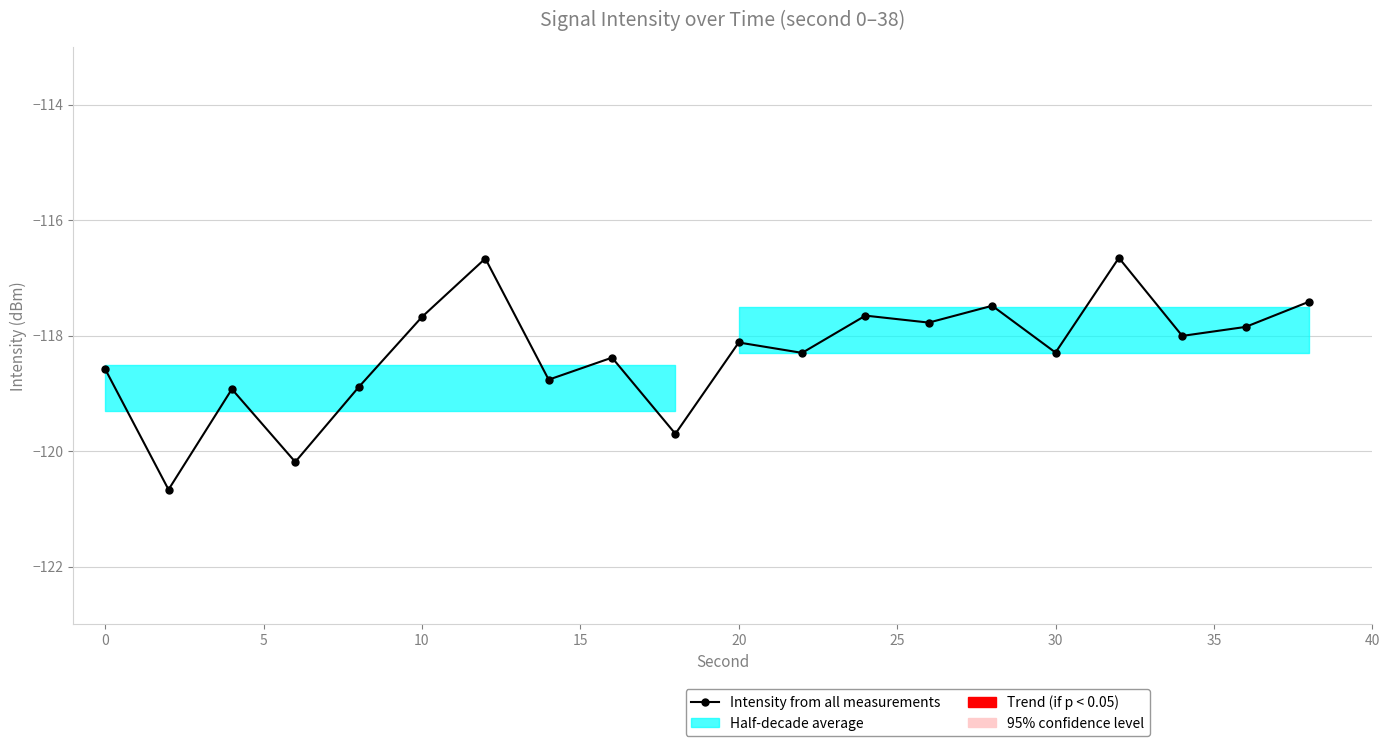

How many points are higher than both their immediate neighbors (excluding endpoints)?

7